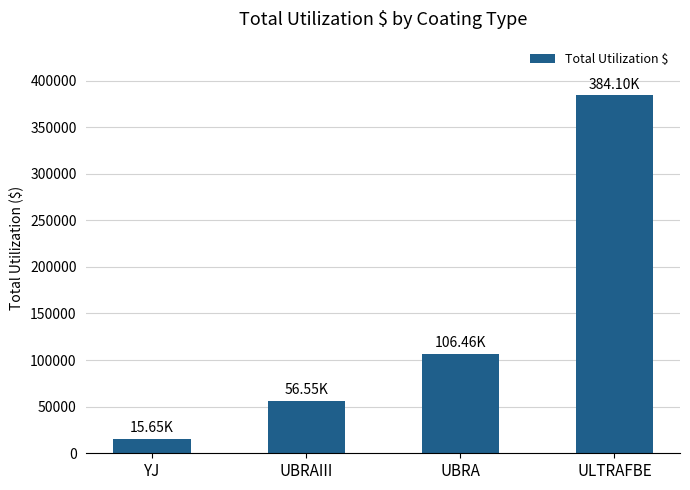

At which category does the chart reach its peak across all series?

ULTRAFBE